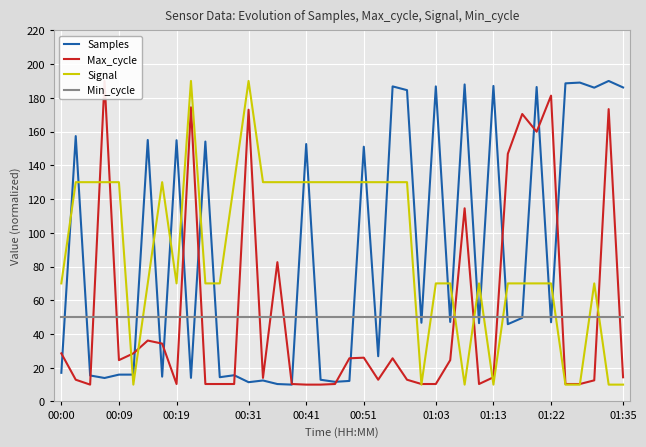

True or false: Signal and Samples intersect in this chart.

True